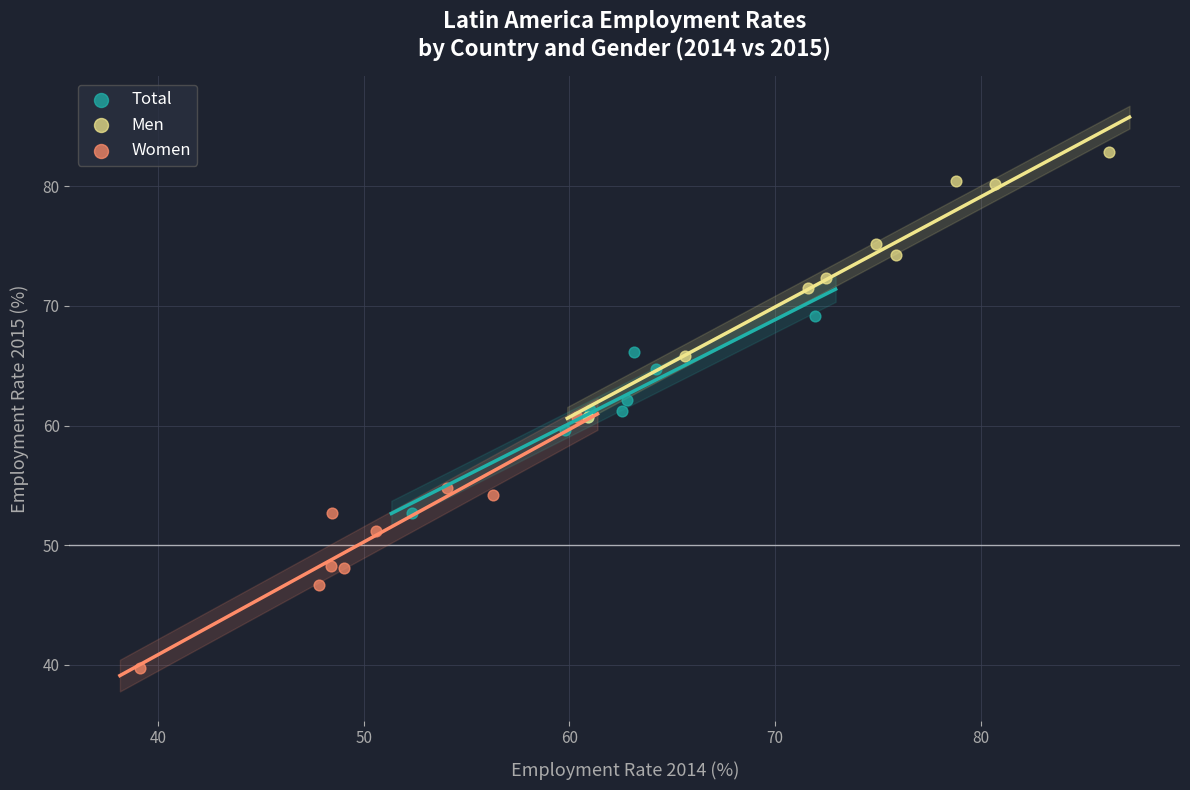

Which series contains the highest Y value?

Men